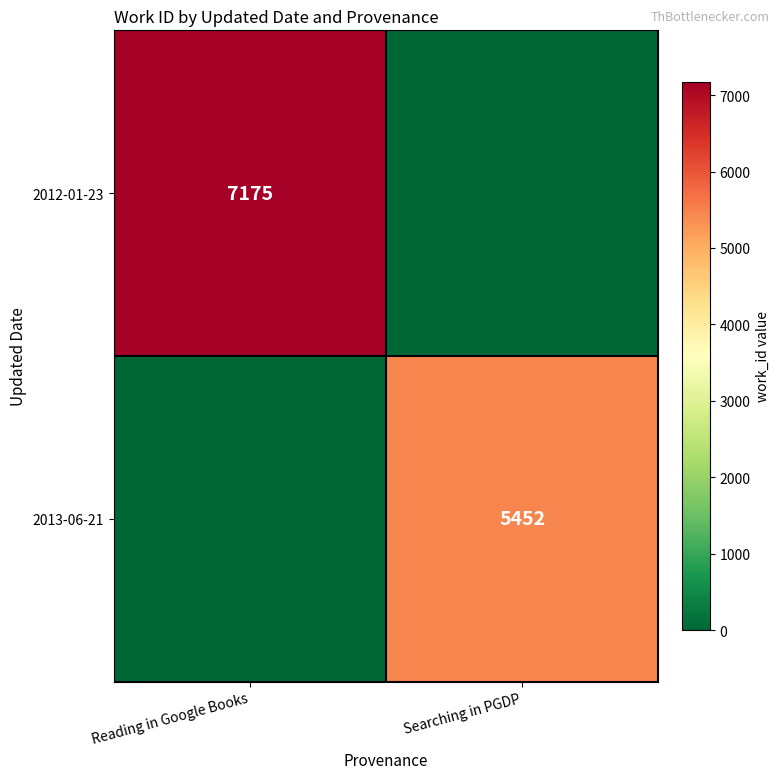

Is the value of 2012-01-23 at Reading in Google Books greater than the value of 2013-06-21 at Searching in PGDP?

Yes